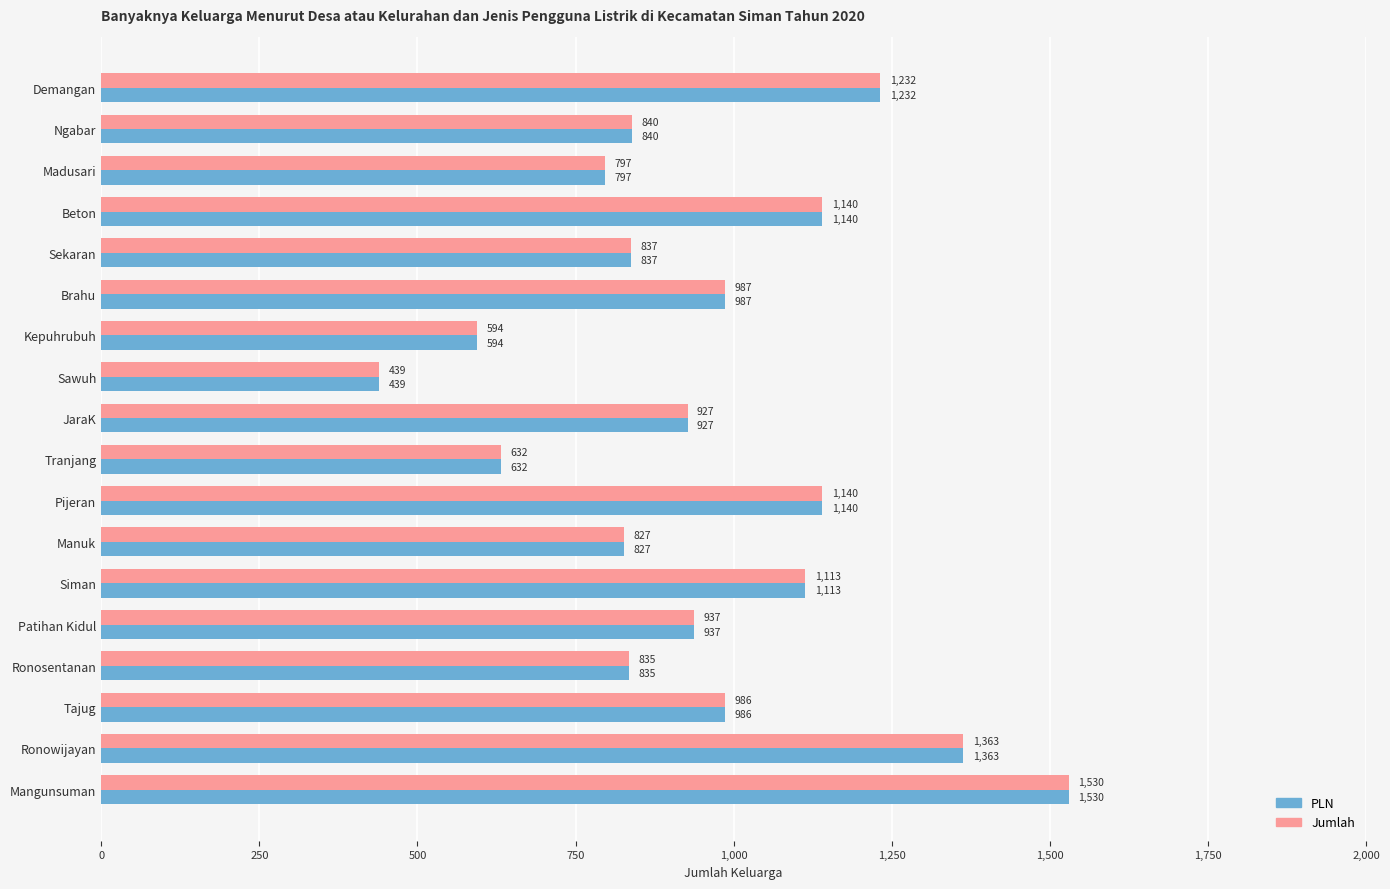

How many distinct data groups are displayed?

2